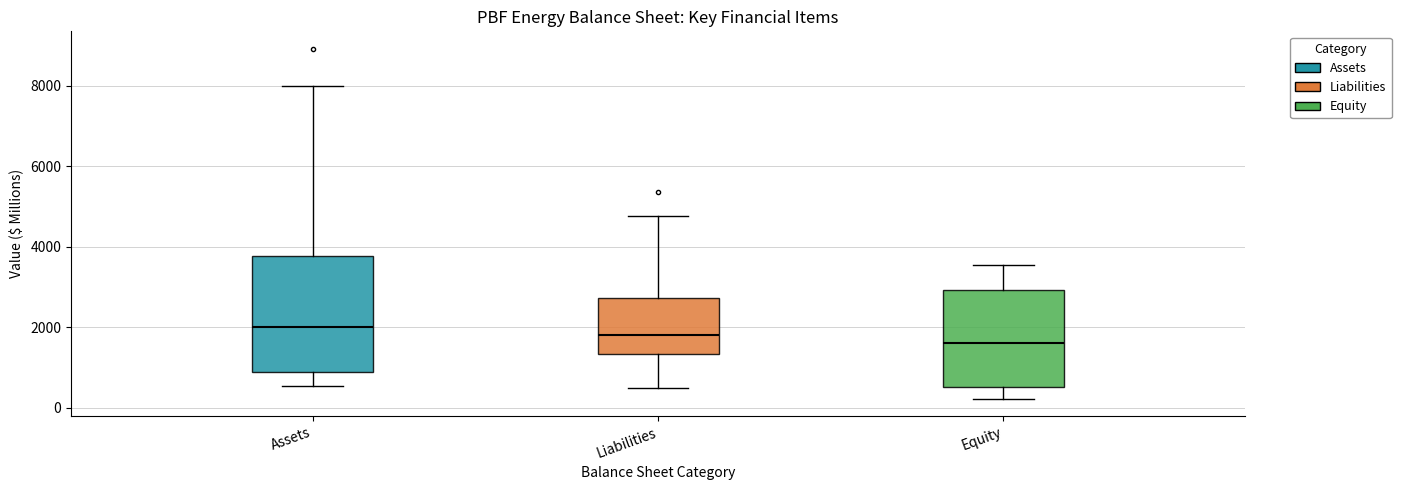

Reading left to right, read every box against the y-axis: the position of its median line, the range the box covers, and the ends of its whiskers. The values are not printed on the chart, so give them approximately, as read against the axis.

Assets: median 2000, box 800 to 3800, whiskers 600 to 8000
Liabilities: median 1800, box 1400 to 2800, whiskers 400 to 4800
Equity: median 1600, box 600 to 3000, whiskers 200 to 3600